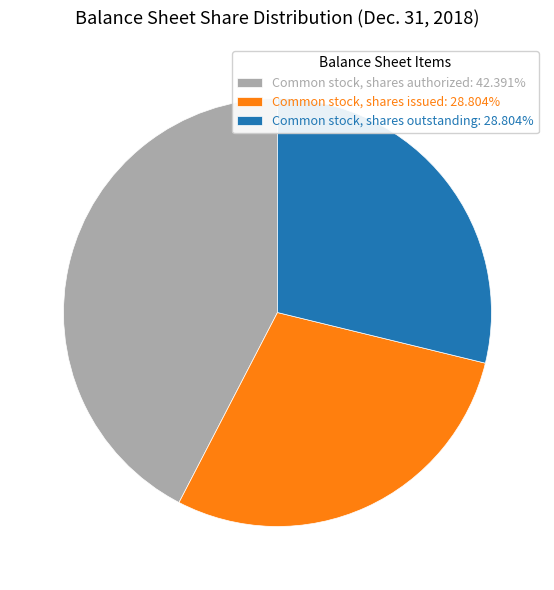

How many segments does this pie chart have?

3